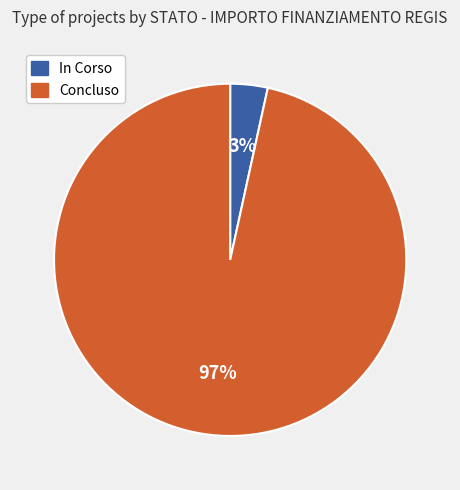

To the nearest percent, what portion does In Corso represent?

3%